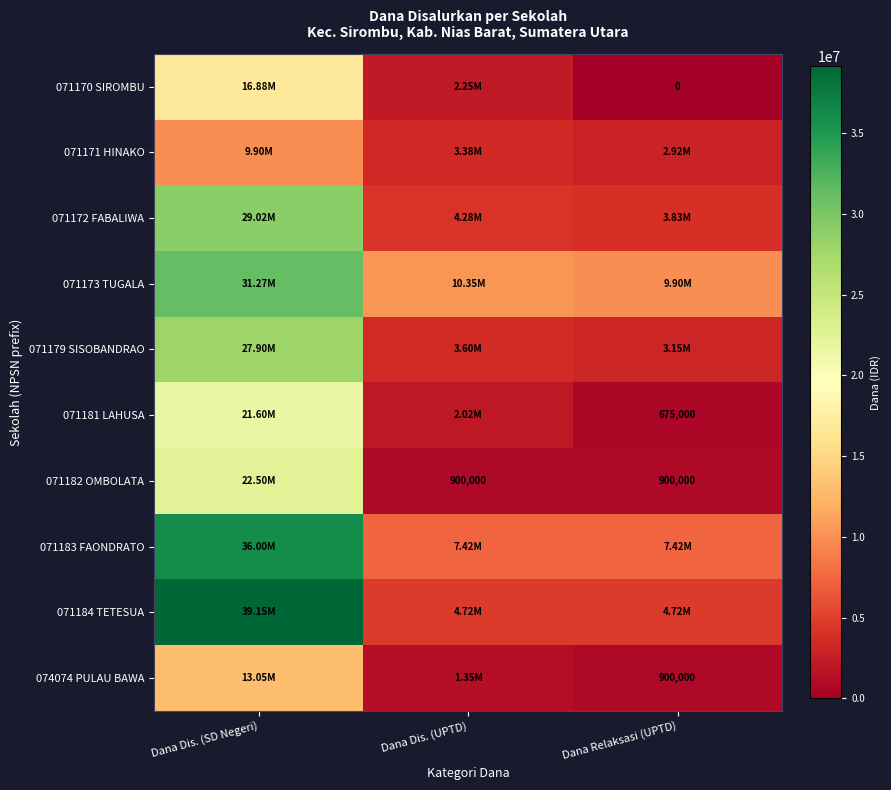

Which label corresponds to the smallest value in the chart?

Dana Relaksasi (UPTD)